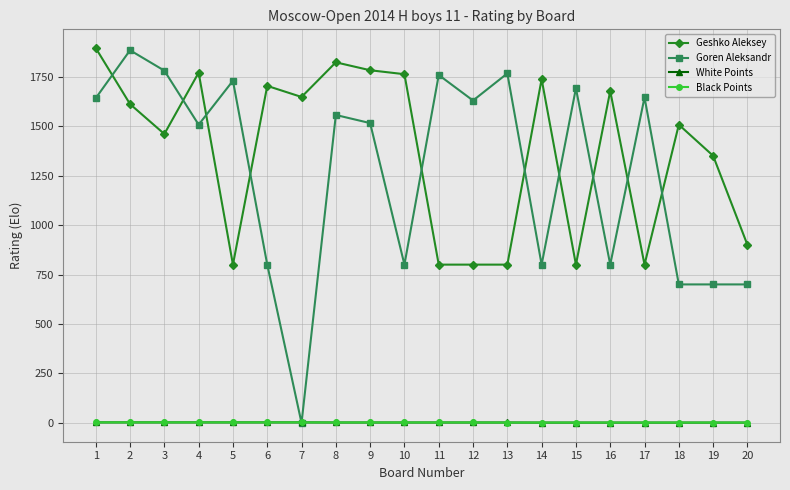

Is the value of Black Points at 1 greater than the value of Goren Aleksandr at 2?

No